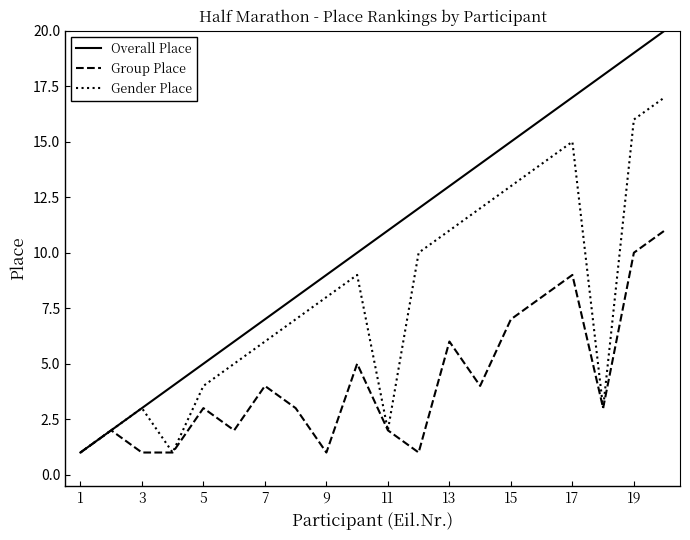

Which series has the largest range (max minus min)?

Overall Place